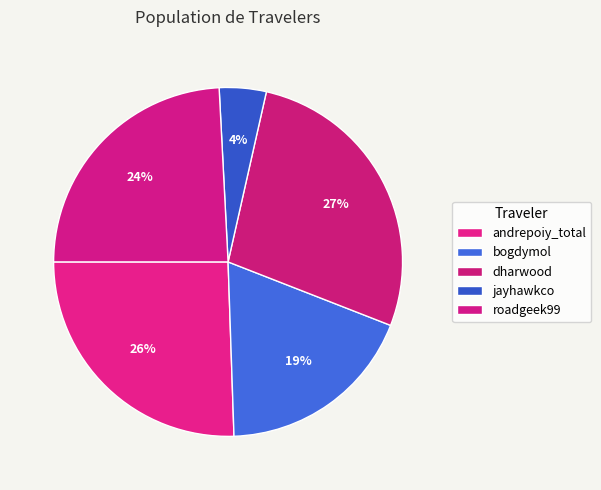

True or false: bogdymol accounts for 26% of the total.

False